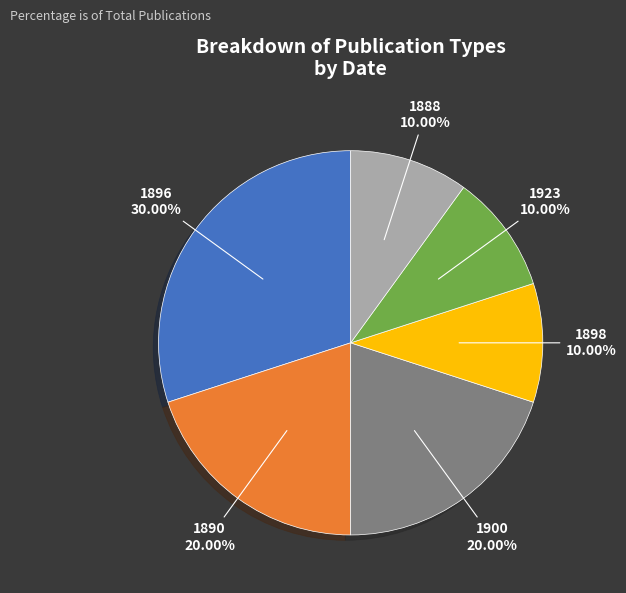

Does 1890 account for over 50% of the chart?

No